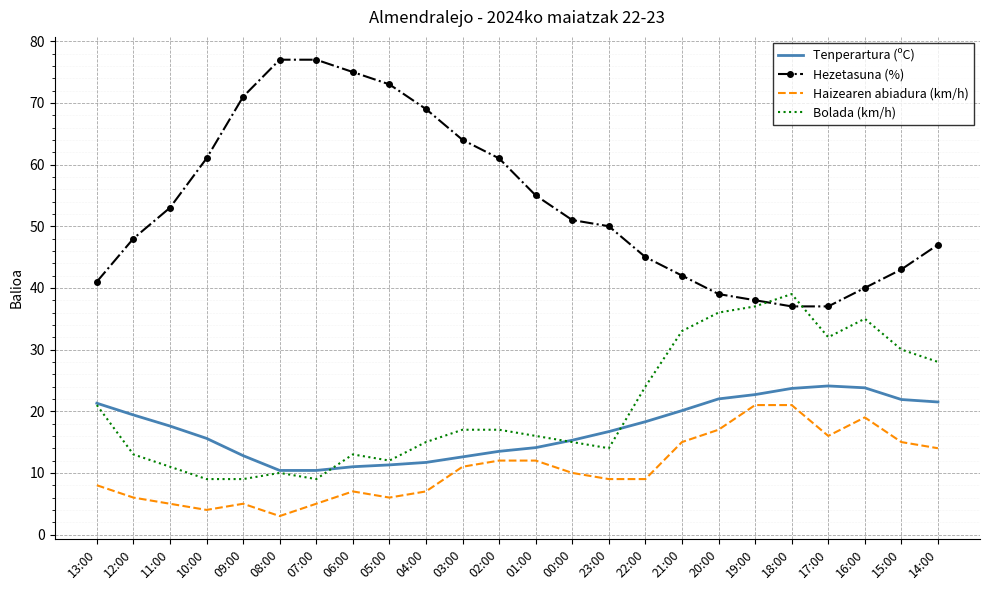

What is the smallest value displayed?

3.0